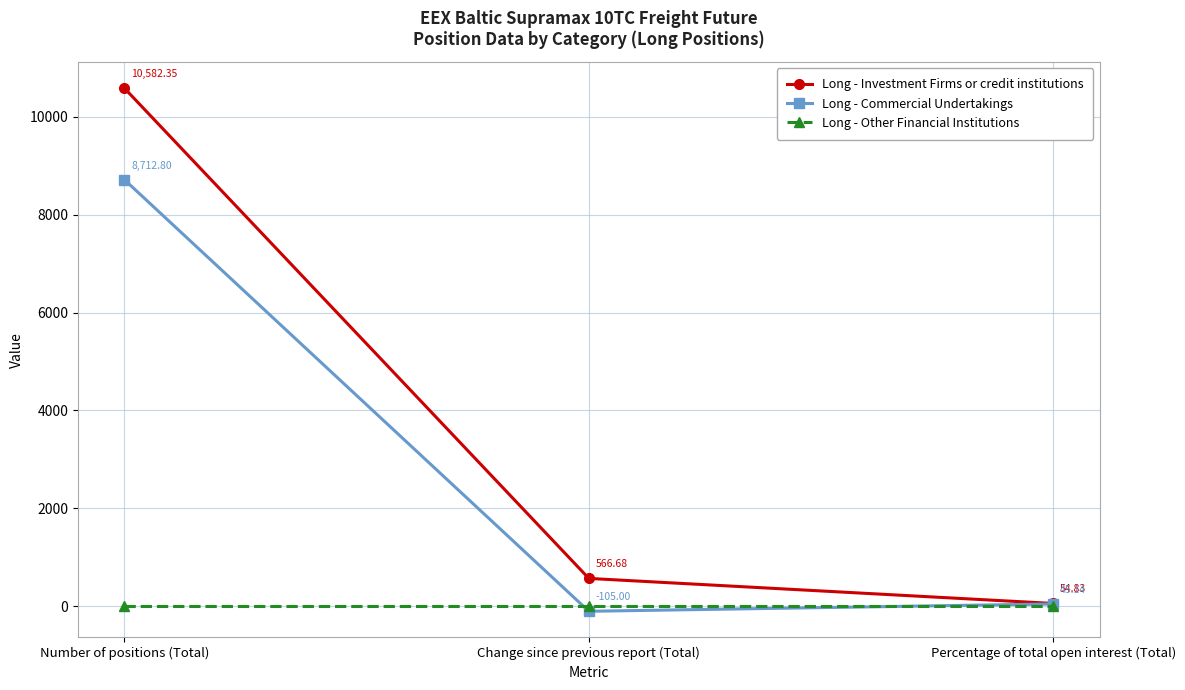

Which category has the highest value in the Long - Commercial Undertakings series?

Number of positions (Total)